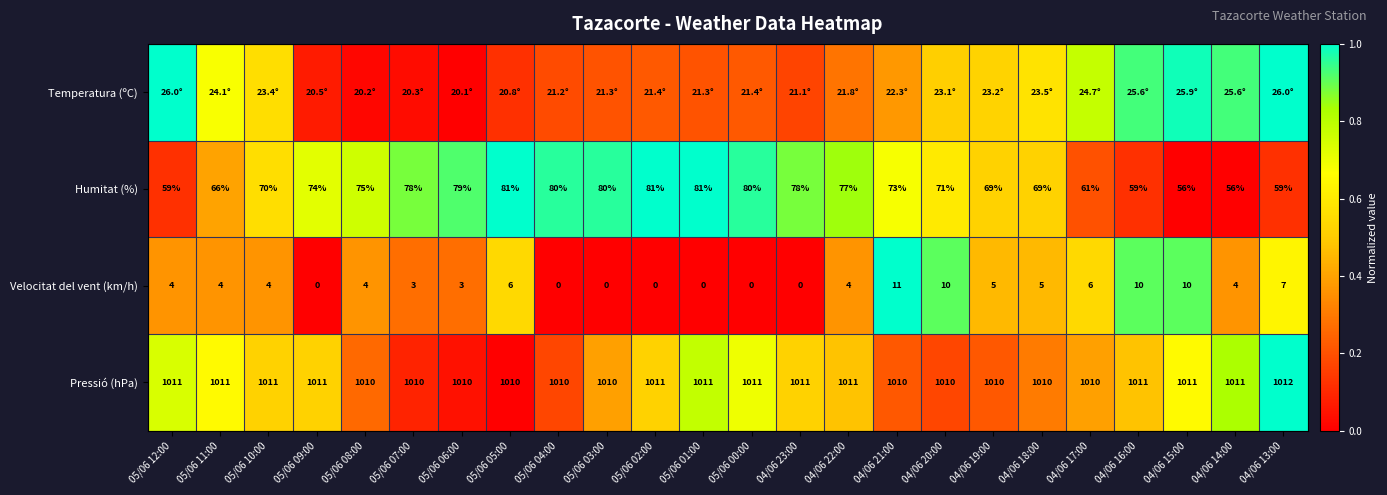

How many data points in Pressió (hPa) are less than 1011?

11